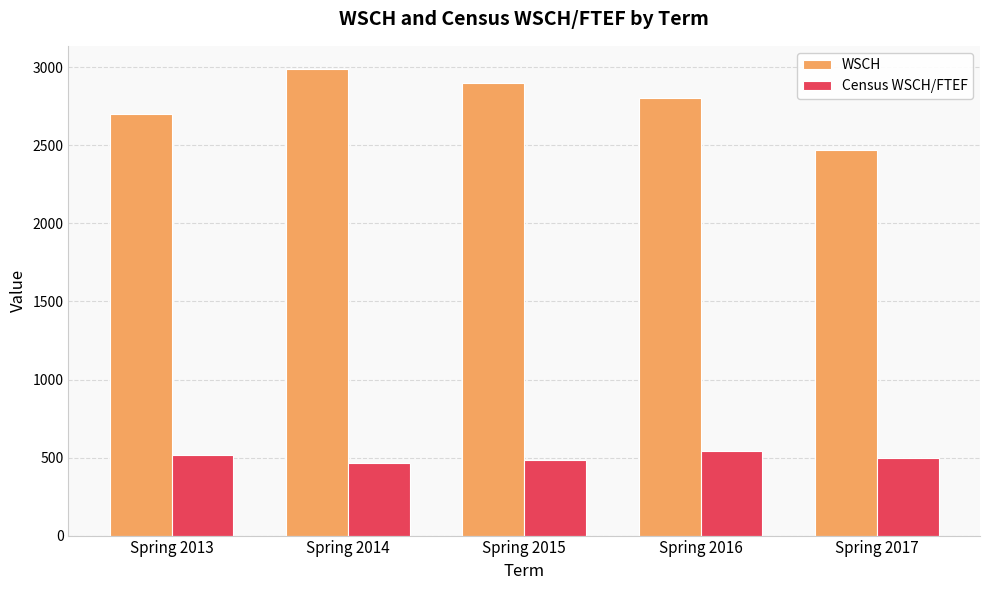

At which label does Census WSCH/FTEF first exceed 494?

Spring 2013